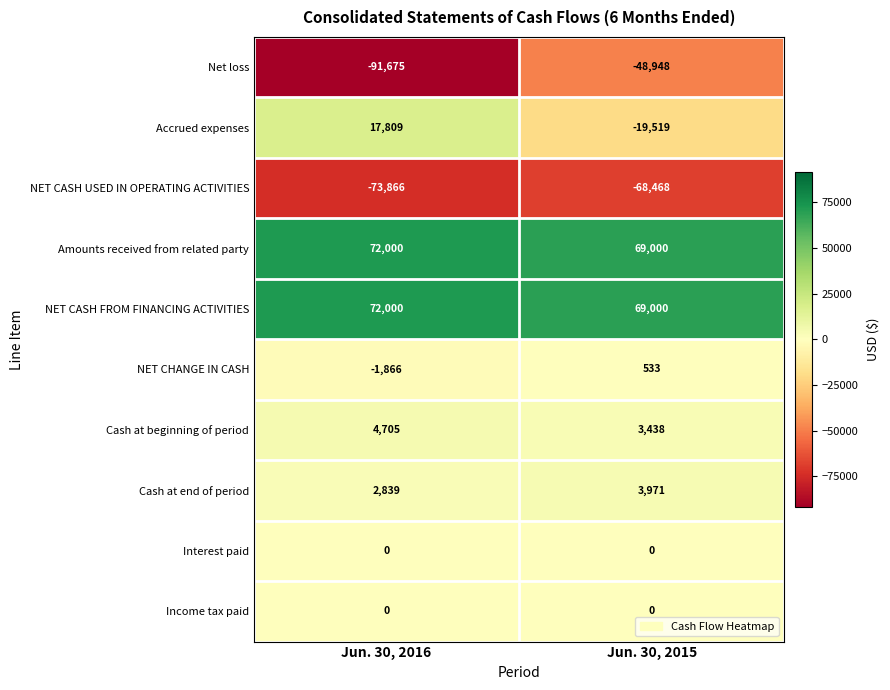

Reading left to right, list all the values displayed in this chart.

Net loss: -91675	-48948
Accrued expenses: 17809	-19519
NET CASH USED IN OPERATING ACTIVITIES: -73866	-68468
Amounts received from related party: 72000	69000
NET CASH FROM FINANCING ACTIVITIES: 72000	69000
NET CHANGE IN CASH: -1866	533
Cash at beginning of period: 4705	3438
Cash at end of period: 2839	3971
Interest paid: 0	0
Income tax paid: 0	0